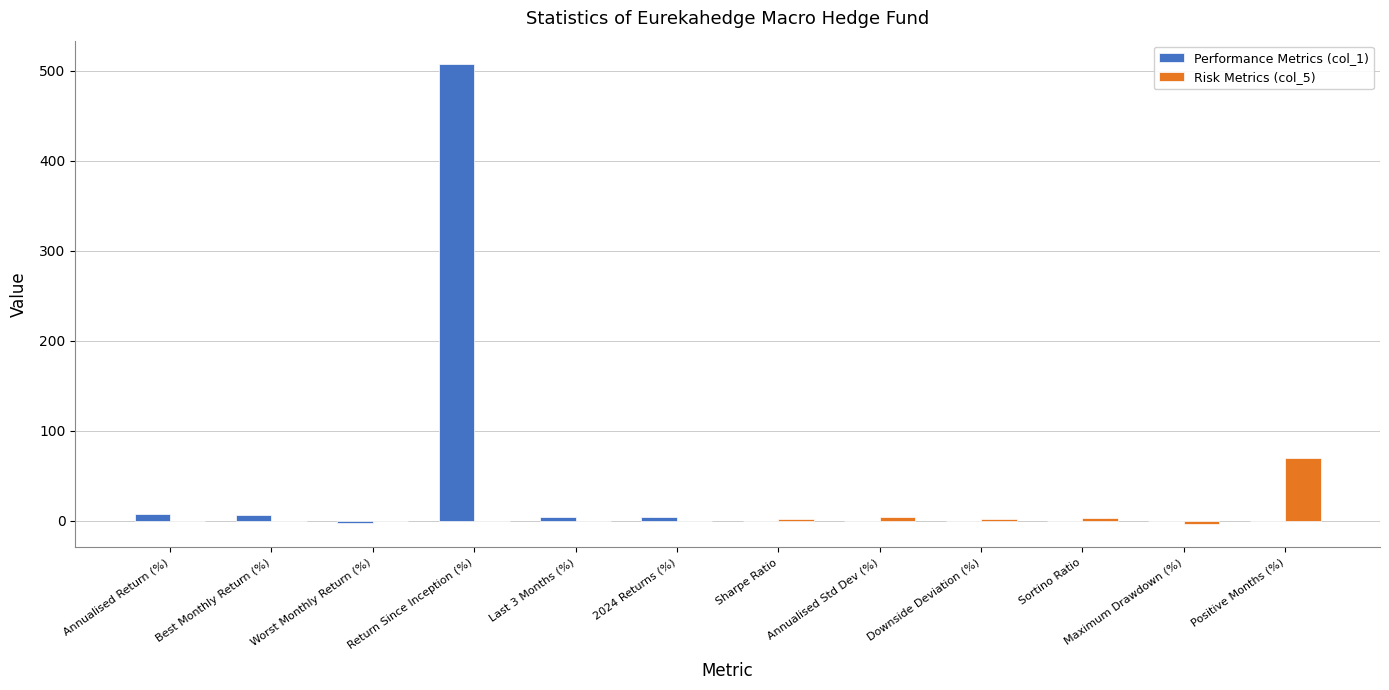

Which series has the largest total across all categories?

Performance Metrics (col_1)